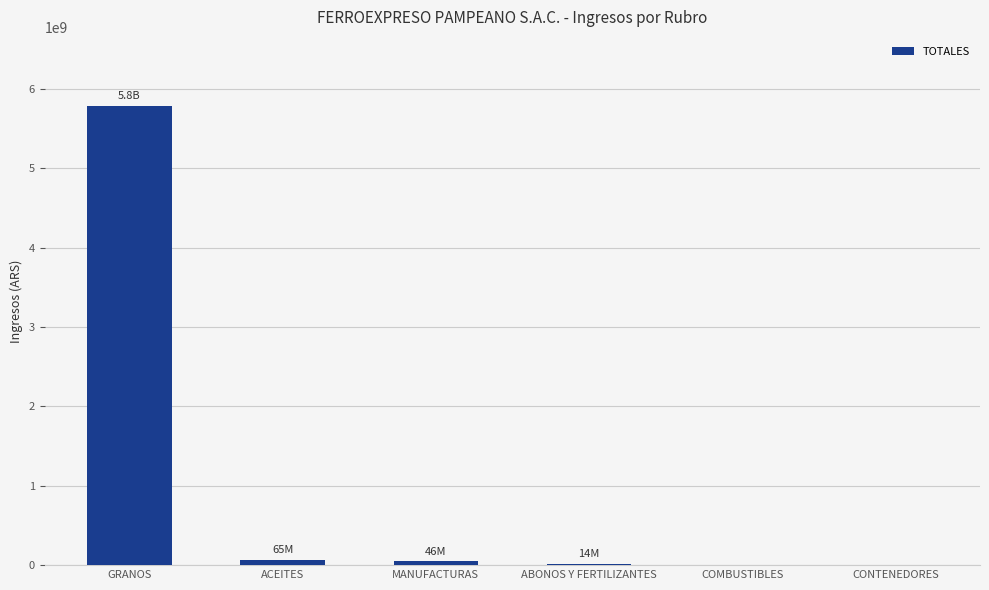

What is the maximum value shown in the chart?

5786850586.0